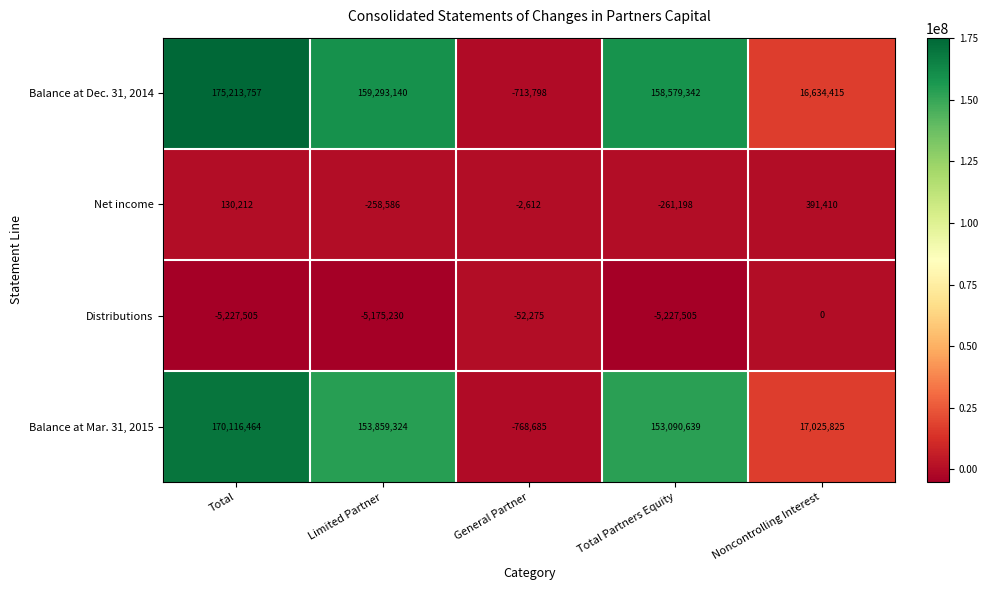

Reading left to right, list all the values displayed in this chart.

Balance at Dec. 31, 2014: 175213757	159293140	-713798	158579342	16634415
Net income: 130212	-258586	-2612	-261198	391410
Distributions: -5227505	-5175230	-52275	-5227505	0
Balance at Mar. 31, 2015: 170116464	153859324	-768685	153090639	17025825